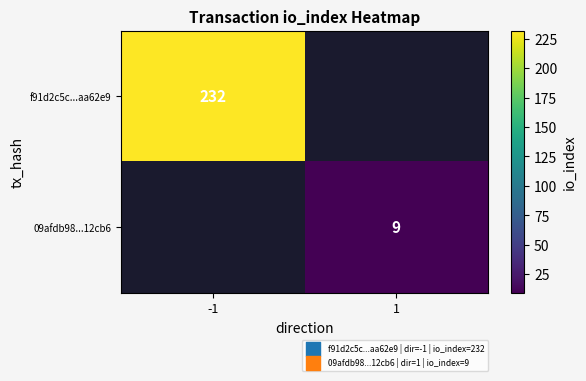

At how many categories does at least one series exceed 84?

1